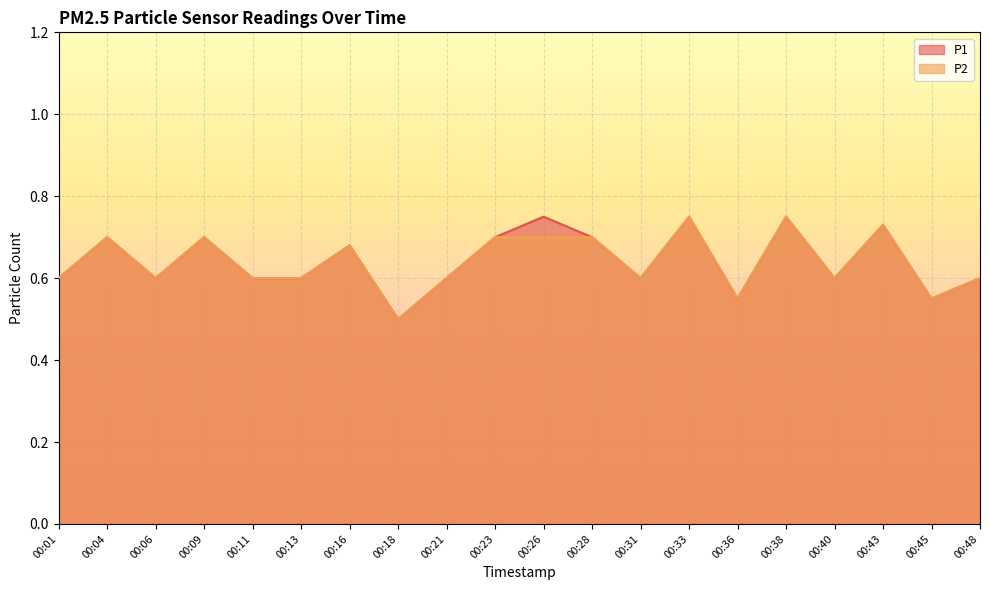

List the series in order of their peak value, lowest first.

P1, P2